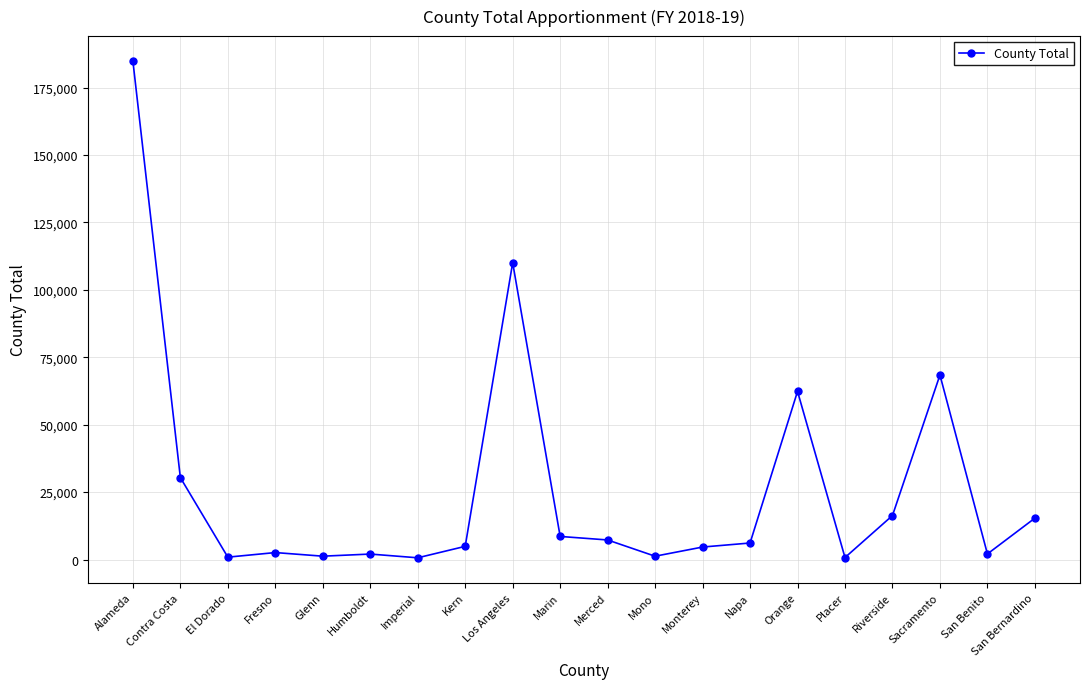

Which category has the highest value across all series?

Alameda